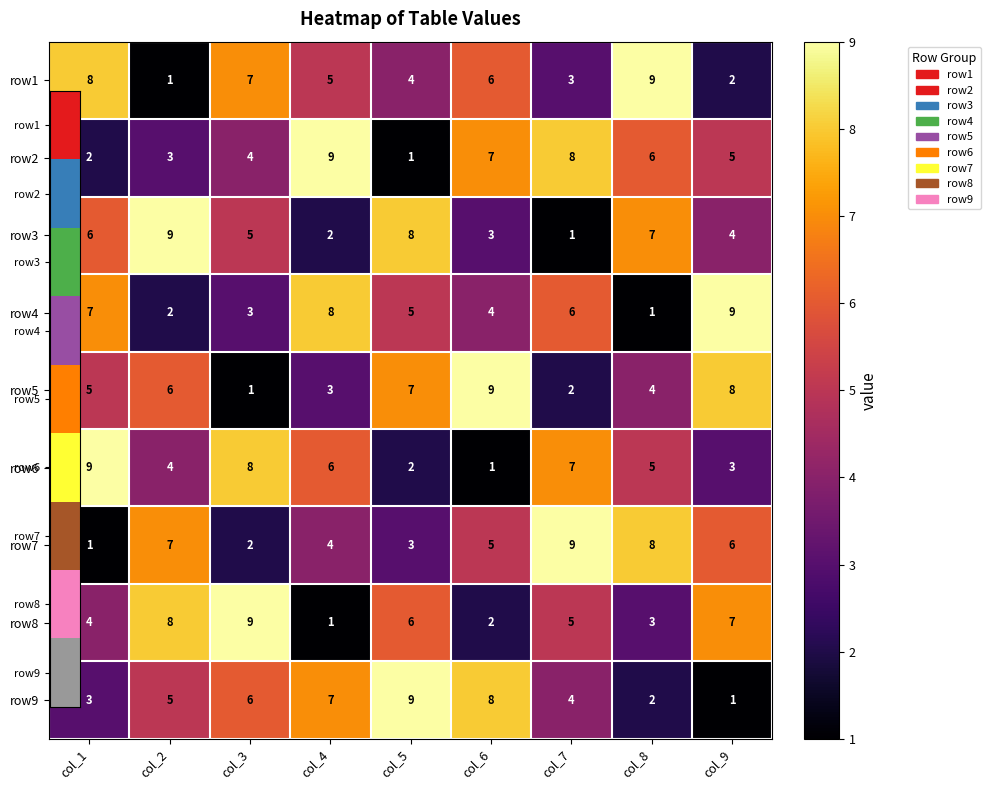

What is the difference between the maximum and minimum values in the row4 series?

8